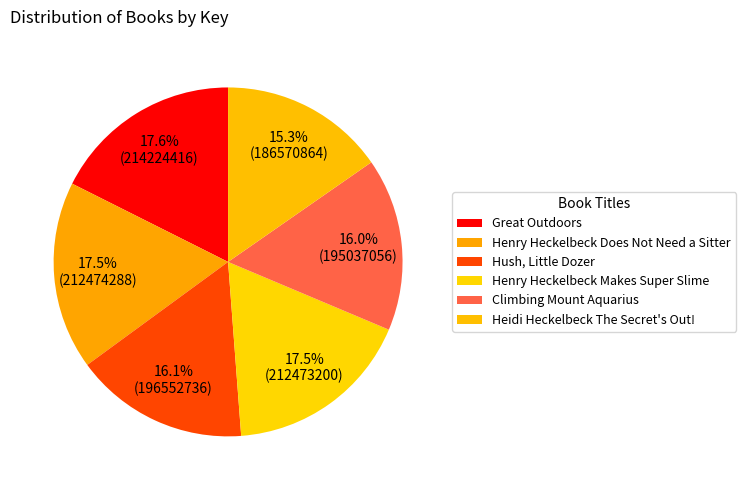

To the nearest percent, what portion does Henry Heckelbeck Does Not Need a Sitter represent?

17%